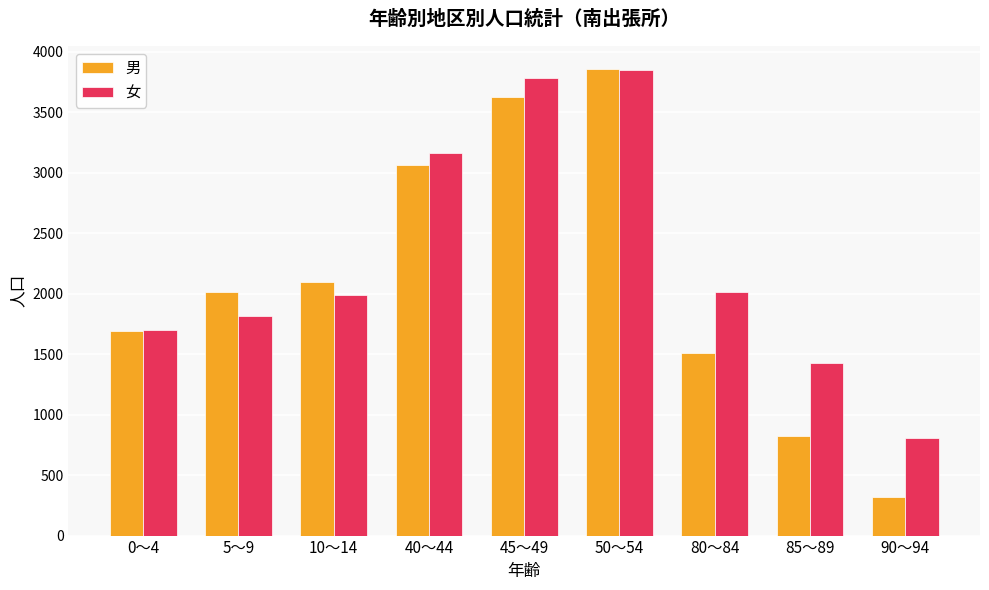

At how many categories does at least one series exceed 1911?

6